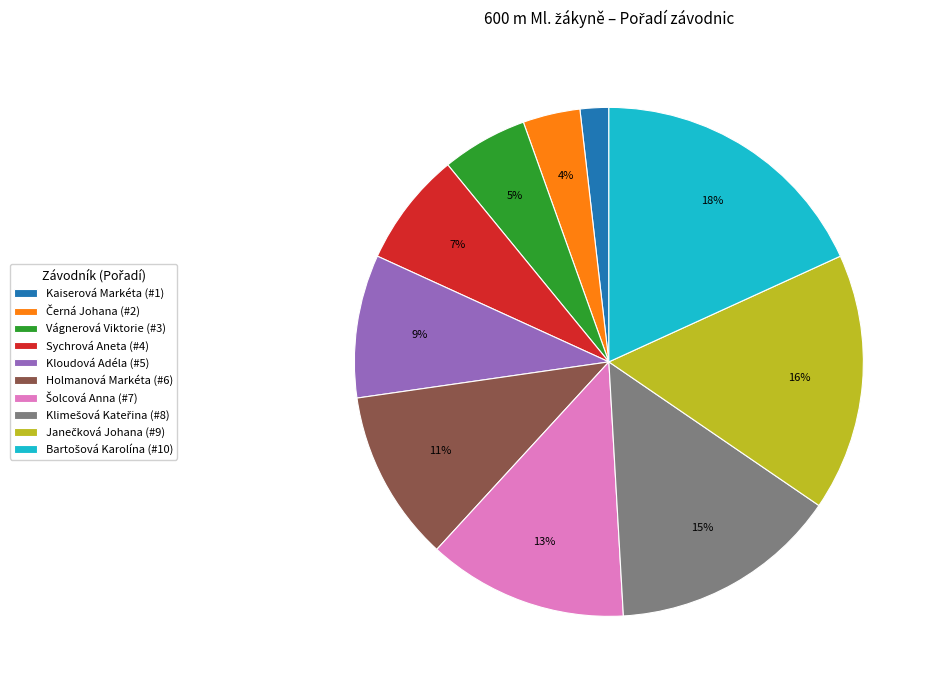

Do Kloudová Adéla (#5) and Holmanová Markéta (#6) together represent more than half of the pie?

No